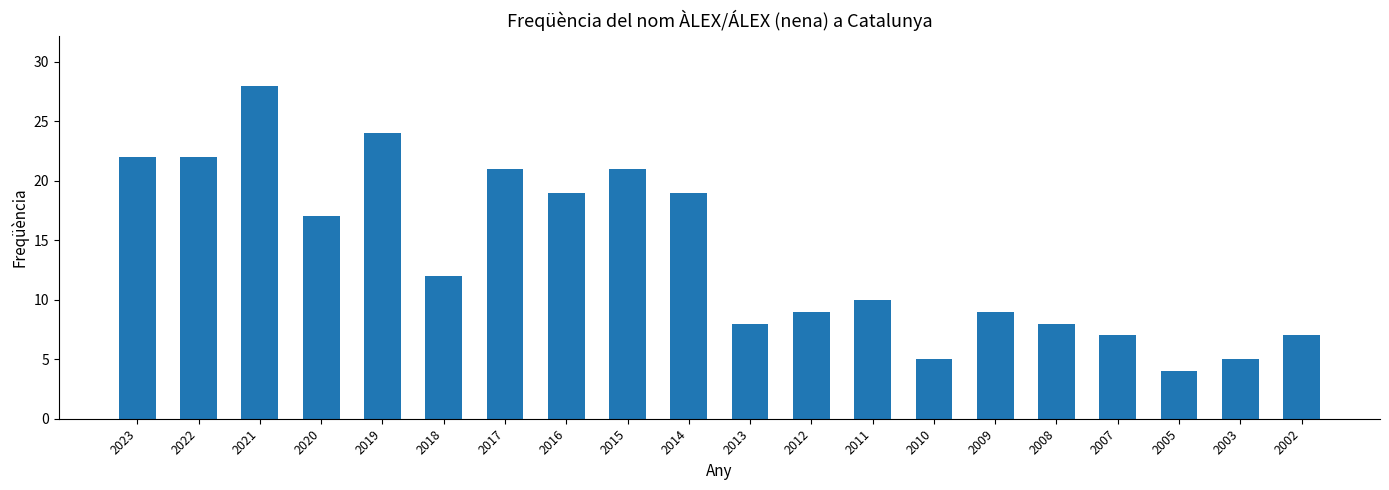

Which has a higher value, 2021 or 2013?

2021